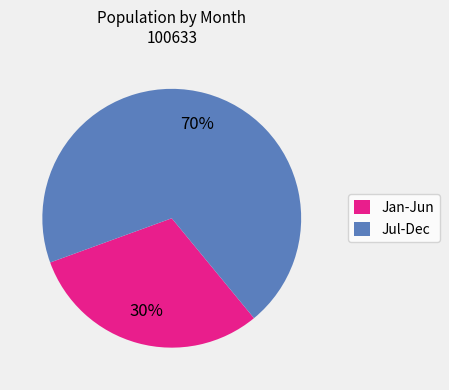

Does Jul-Dec account for over 50% of the chart?

Yes